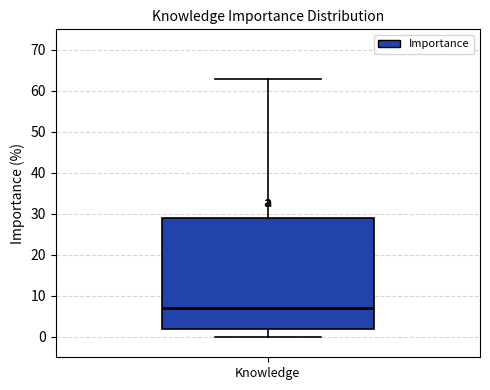

Where does the median line of the box for Knowledge sit on the y-axis? The values are not printed on the chart, so give them approximately, as read against the axis.

7